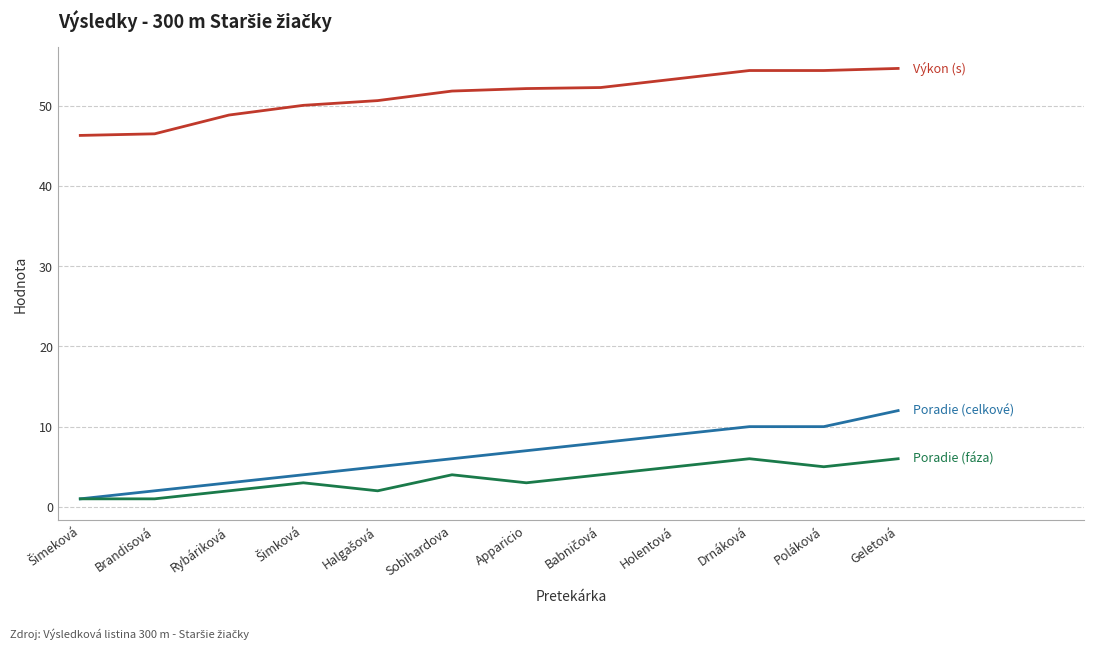

How many lines are shown in the chart?

3